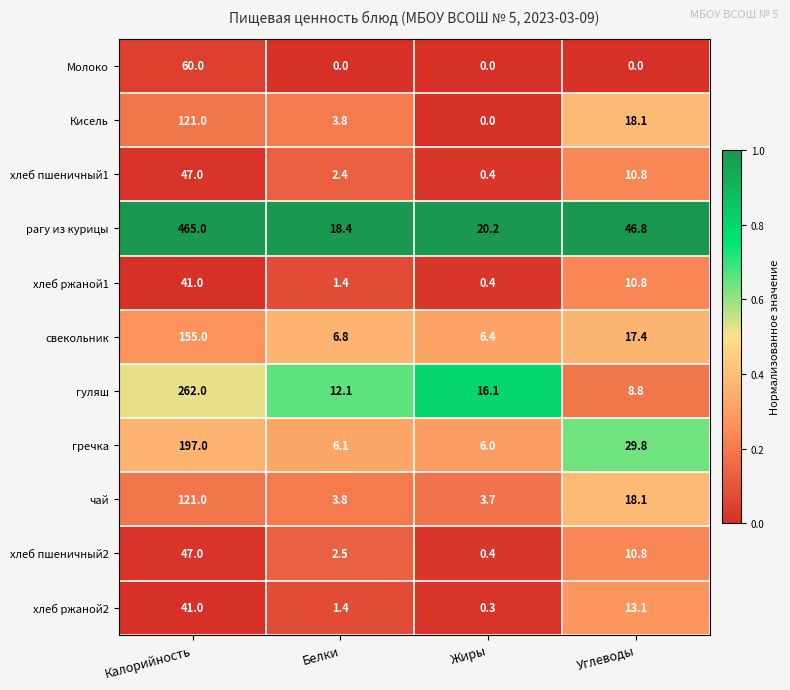

What is the difference between the maximum and second lowest values in the свекольник series?

148.2